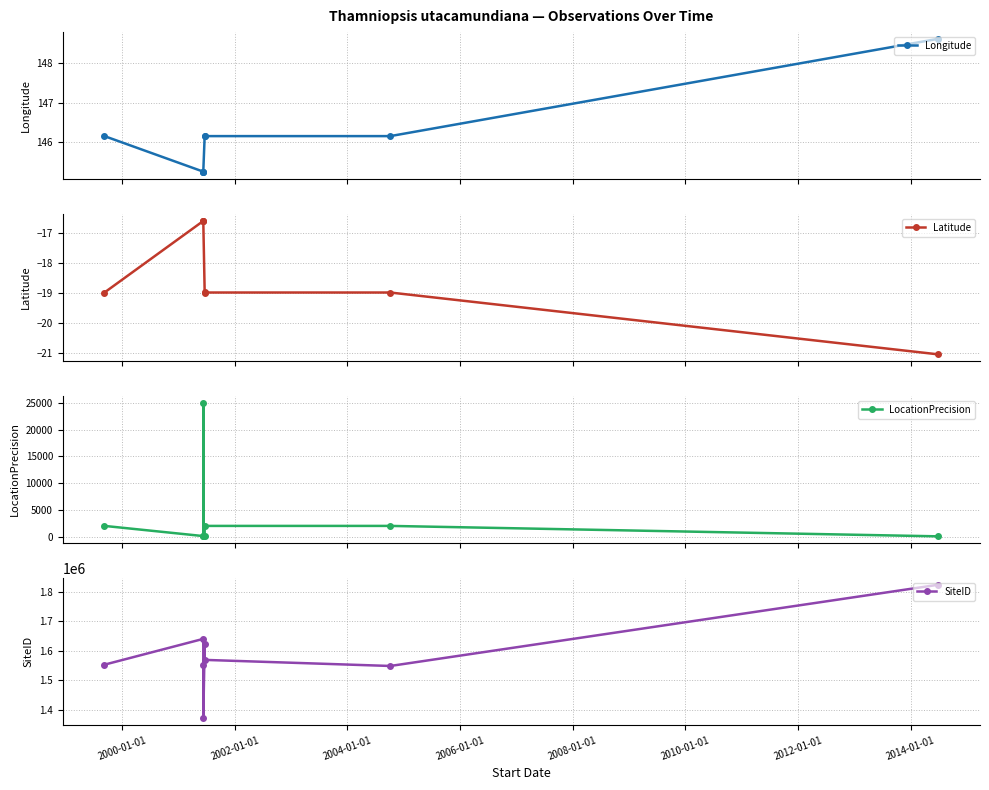

What are all the series names shown in the legend?

Longitude, Latitude, LocationPrecision, SiteID